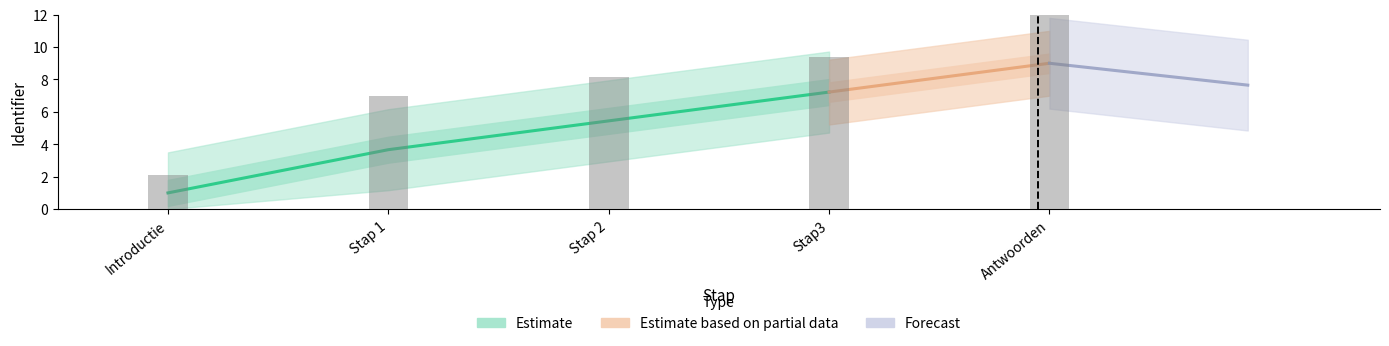

Rank the series at Antwoorden from lowest to highest value.

Estimate, Estimate based on partial data, Forecast